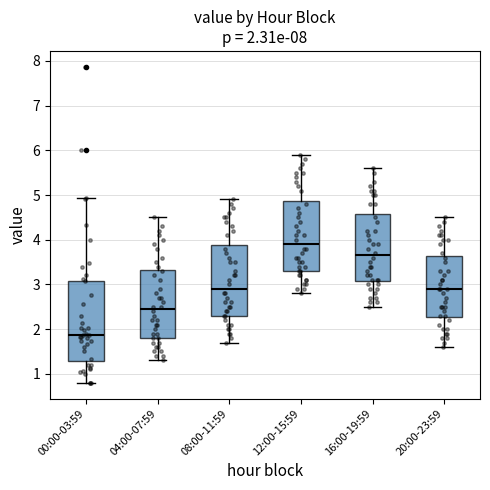

Which box's median line is the lowest?

00:00-03:59